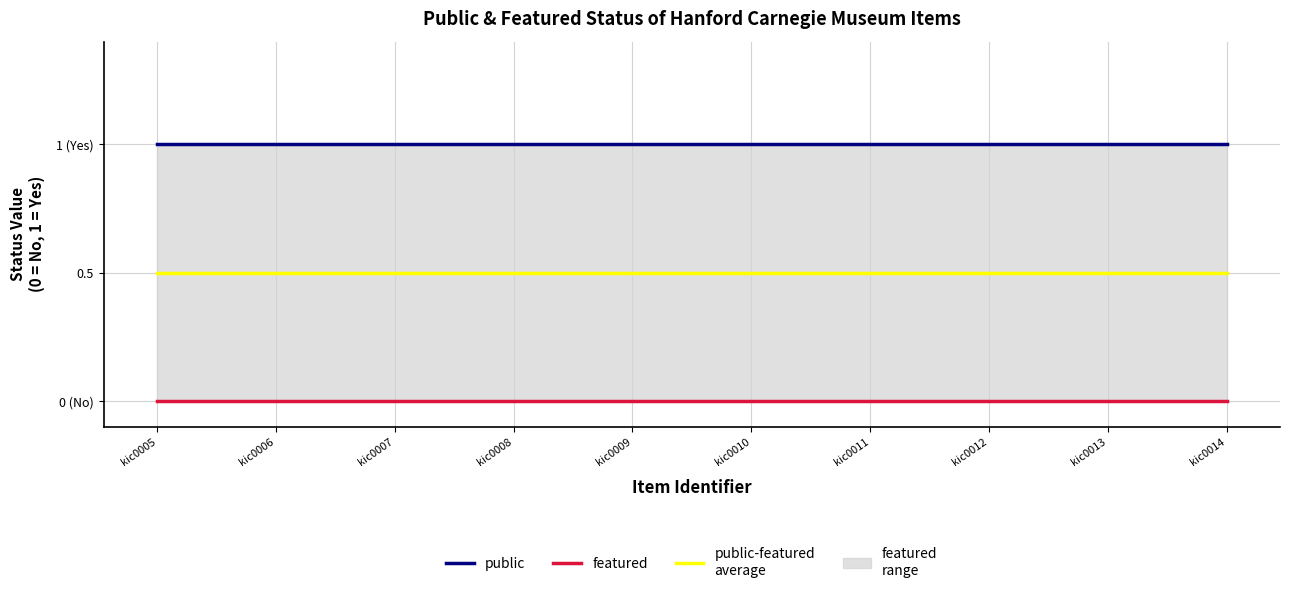

Which series changed the most between kic0006 and kic0008?

public